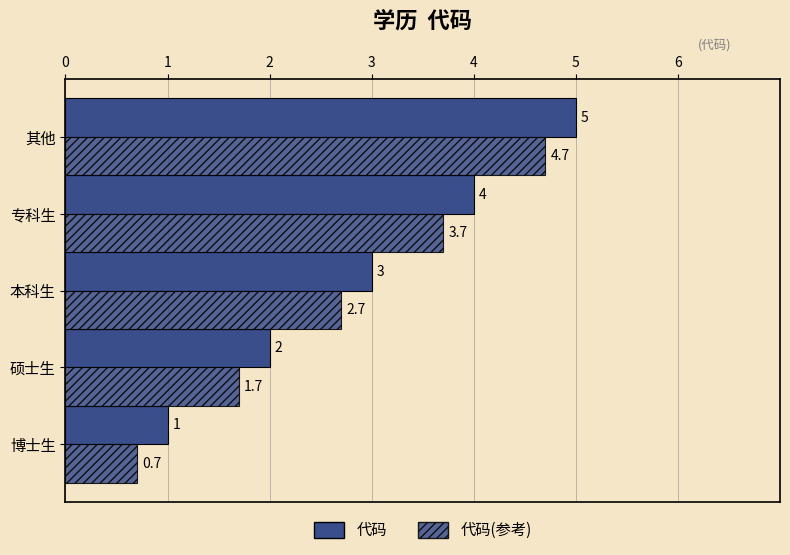

How many values in the 代码(参考) series are below 2?

2